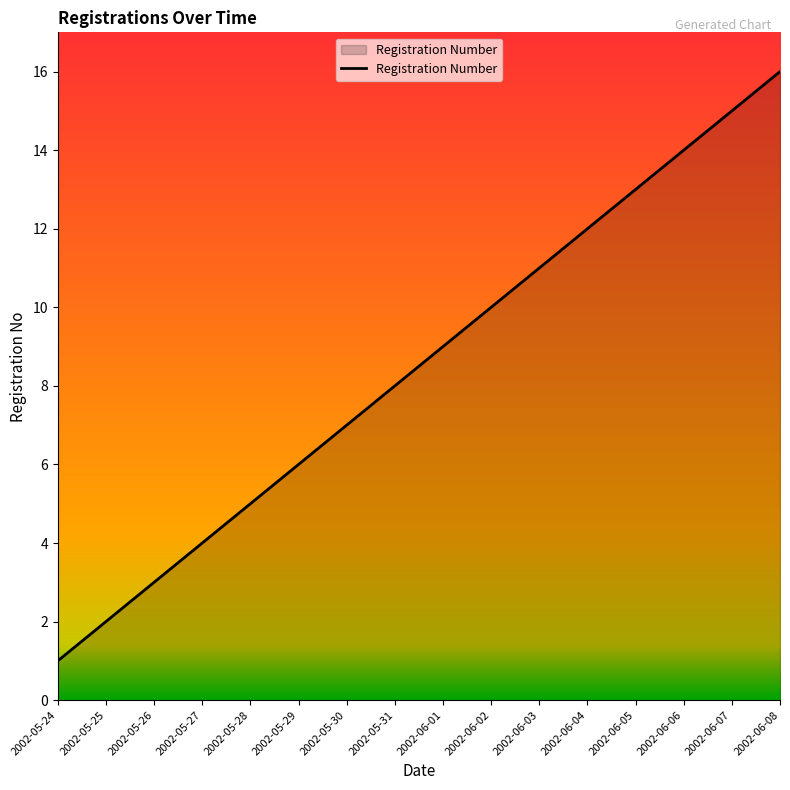

What is the difference between the maximum and second lowest values?

14